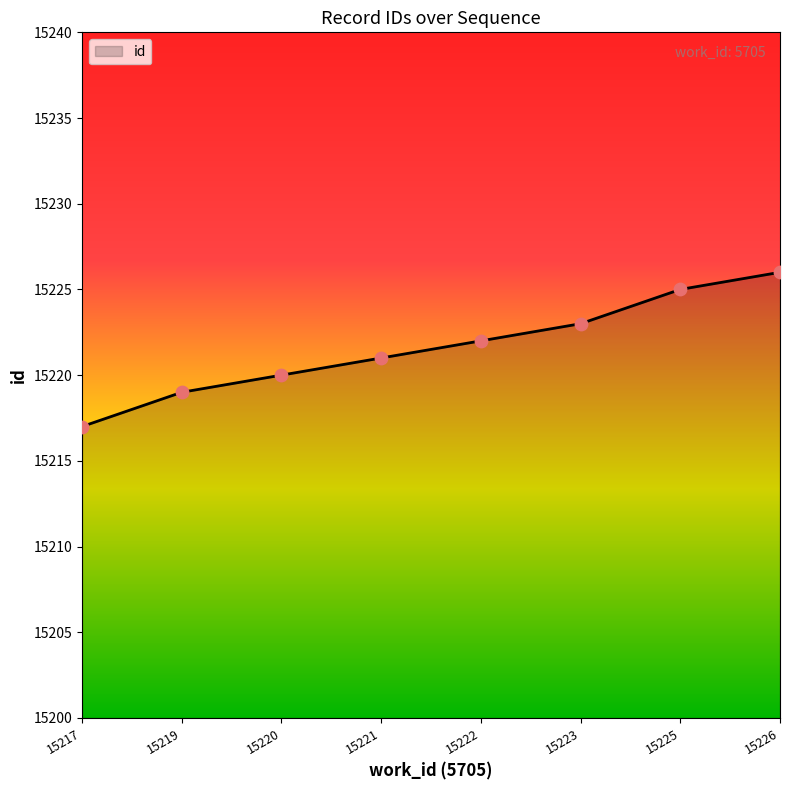

Approximately how many times larger is the value at 15223 compared to 15221?

1.0